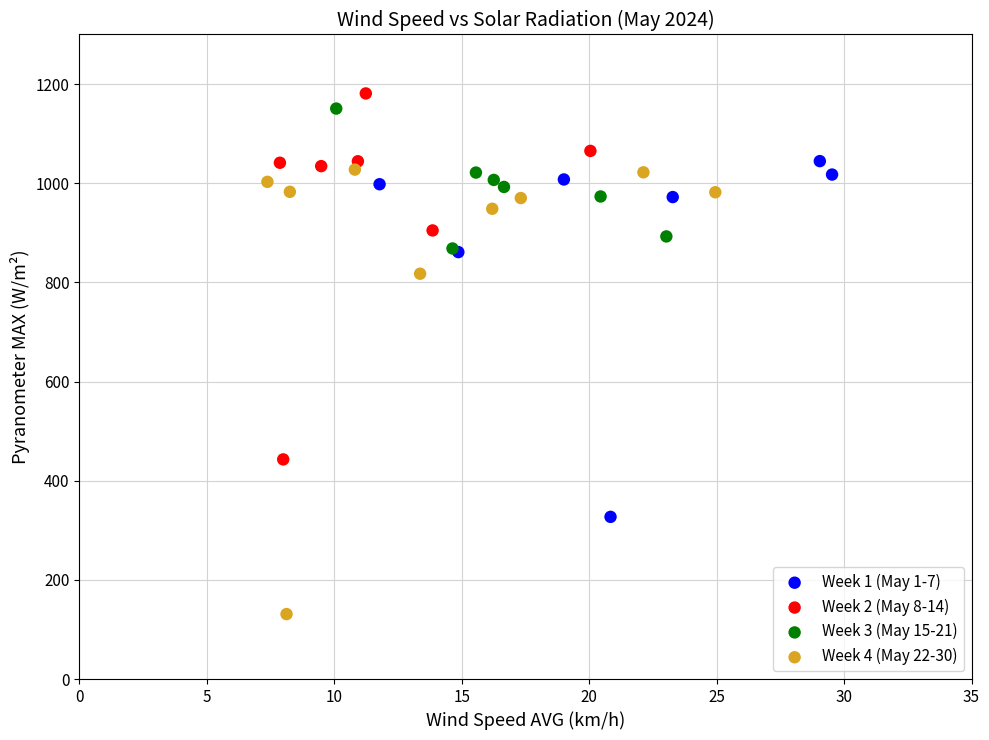

Which series reaches the minimum Y coordinate?

Week 4 (May 22-30)